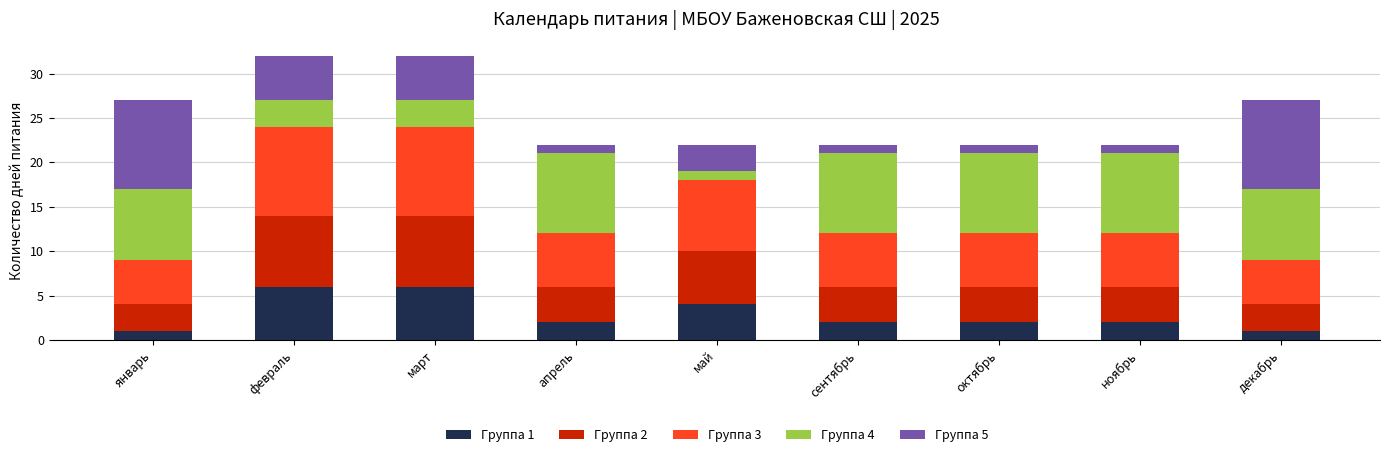

The value of Группа 1 at январь is 1. True or false?

True